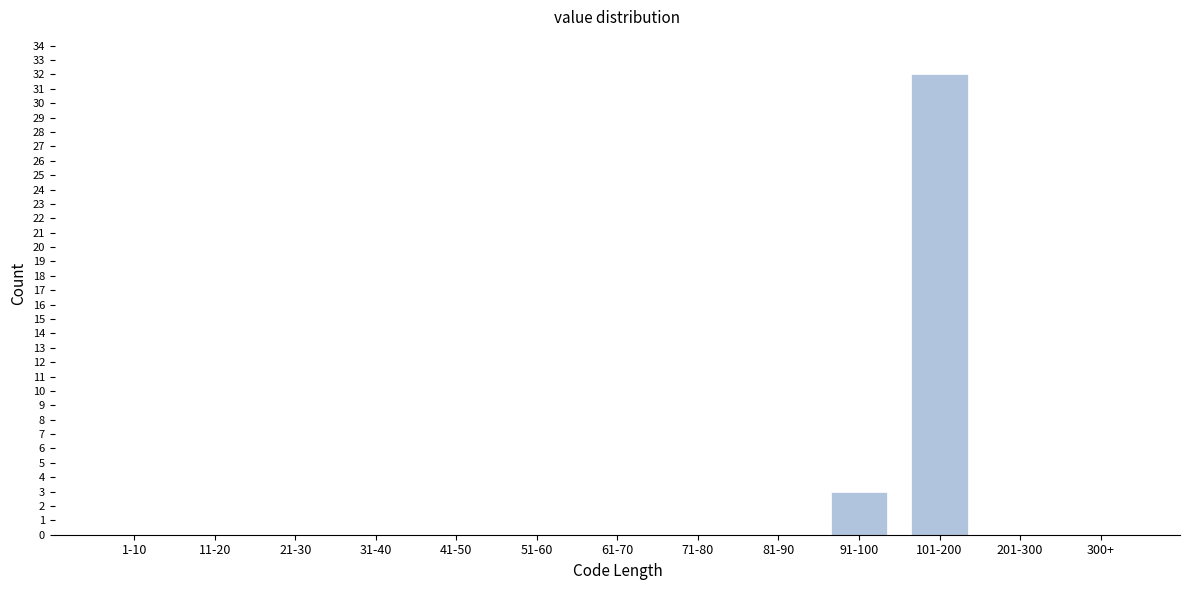

Reading left to right, transcribe all the data shown in this chart.

1-10=0	11-20=0	21-30=0	31-40=0	41-50=0	51-60=0	61-70=0	71-80=0	81-90=0	91-100=3	101-200=32	201-300=0	300+=0